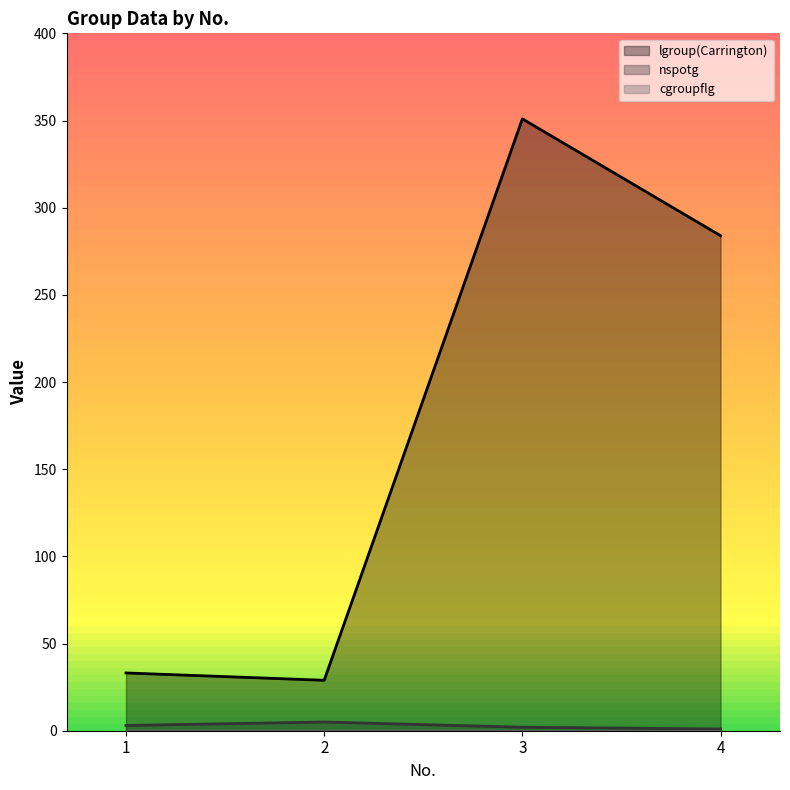

How many data points in nspotg are less than 3?

2